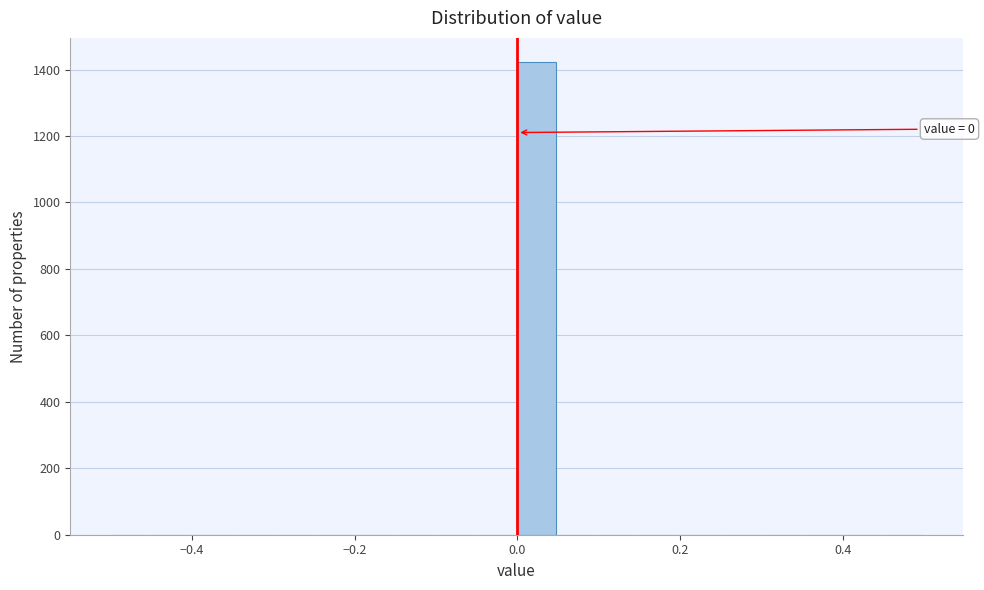

Read against the x-axis, roughly where is the centre of the tallest bar?

0.02